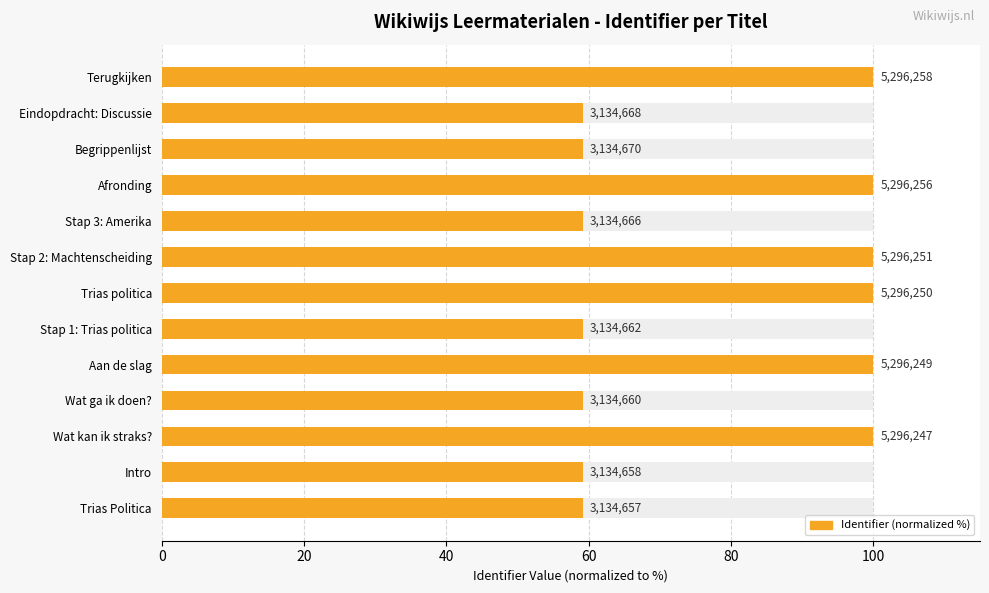

The chart shows a value of 42.7 at Trias politica. True or false?

False